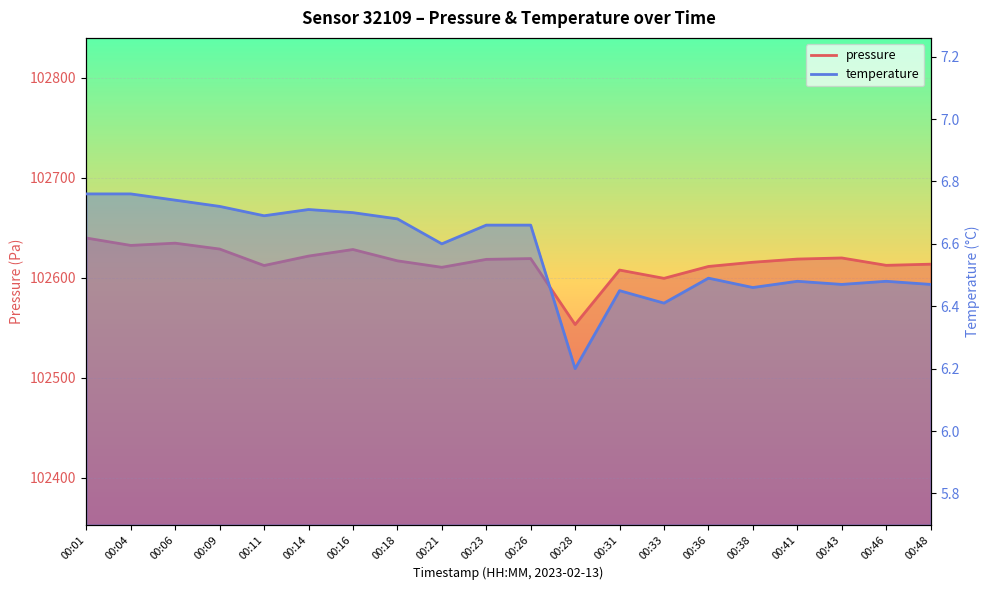

Which category has the highest value in the temperature series?

00:01